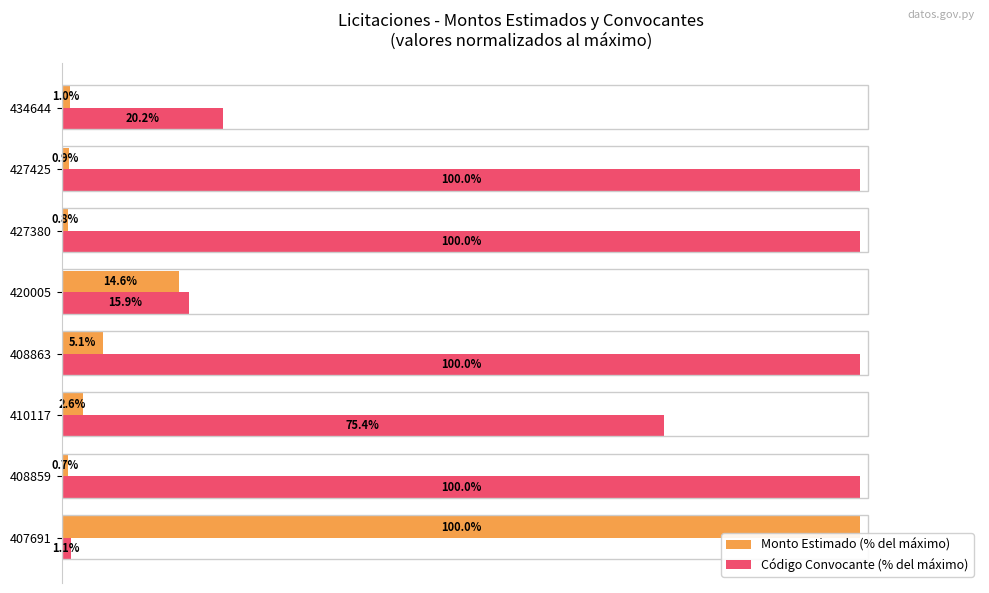

Which series has the largest total across all categories?

Código Convocante (% del máximo)